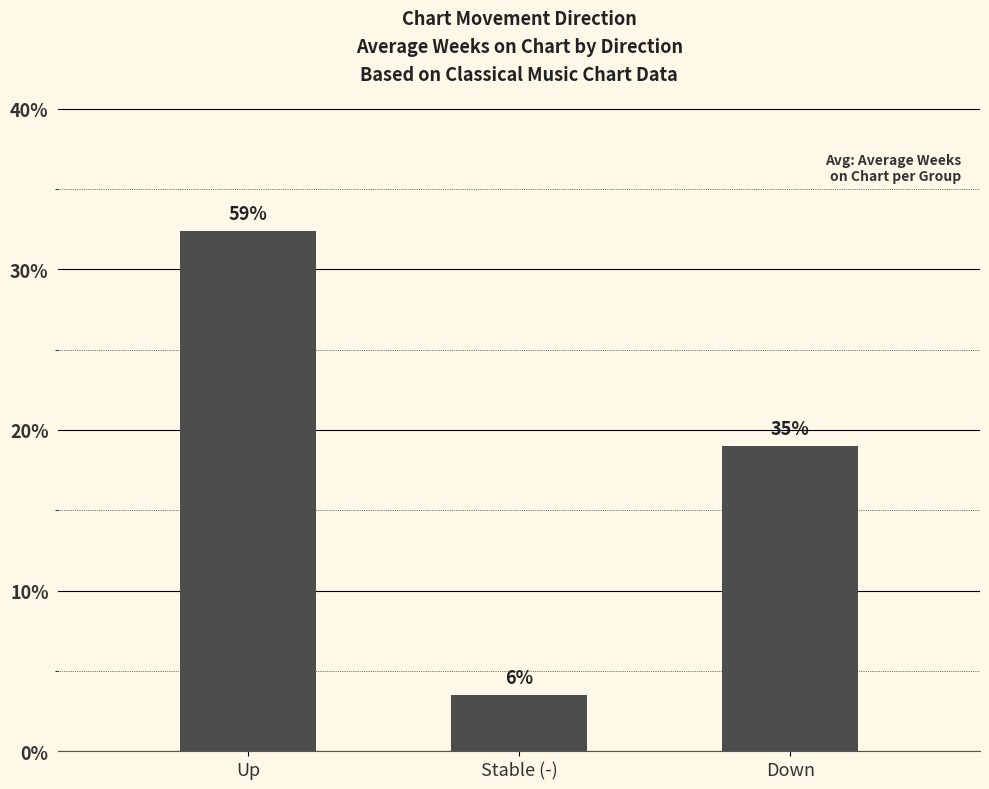

Are the bars horizontal?

No